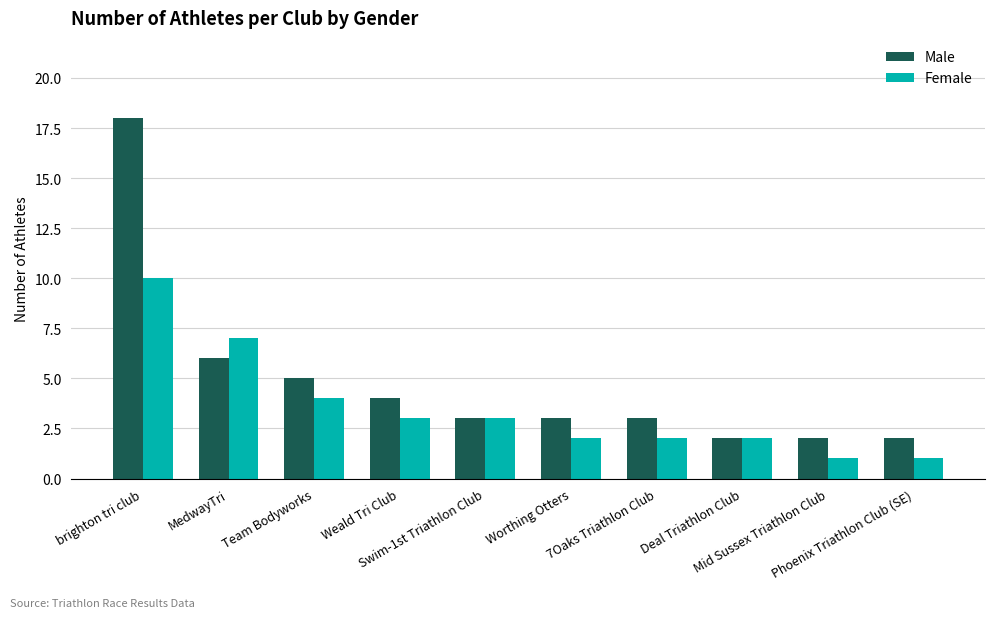

What is the sum of all Female values?

35